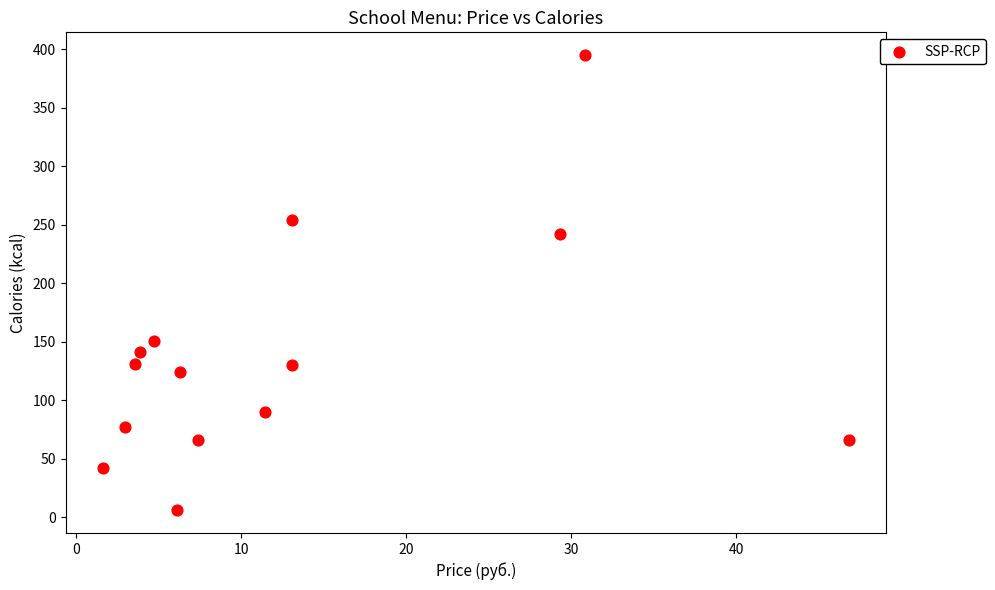

What Y value in the scatter plot is closest to 200?

241.9